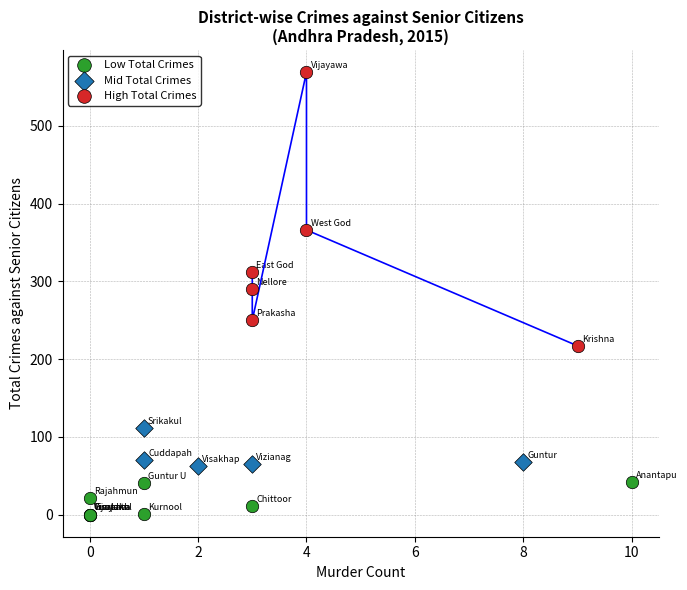

Which series contains the lowest Y value?

Low Total Crimes